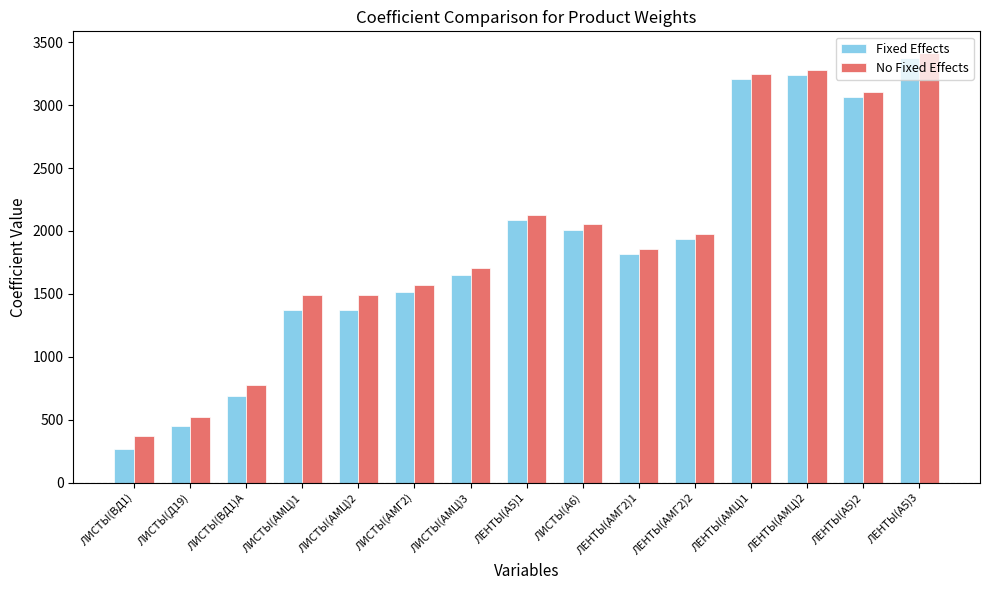

What is the difference between the No Fixed Effects values at ЛИСТЫ(Д19) and ЛЕНТЫ(АМГ2)2?

1460